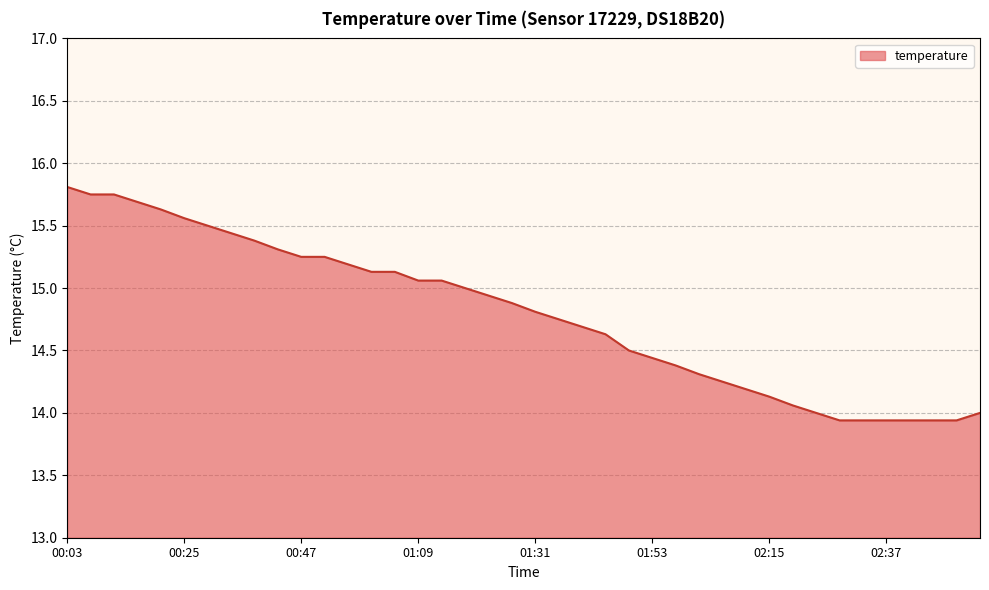

Does the chart display data point markers on the line(s)?

No